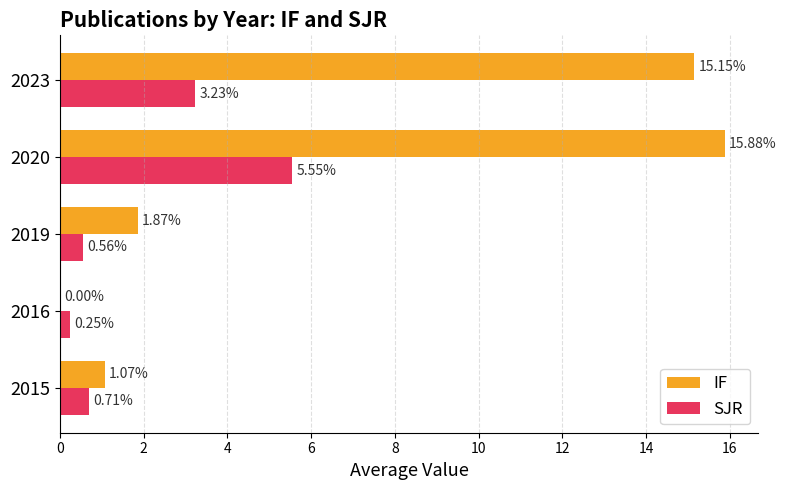

Is the value of IF at 2019 greater than the value of SJR at 2019?

Yes